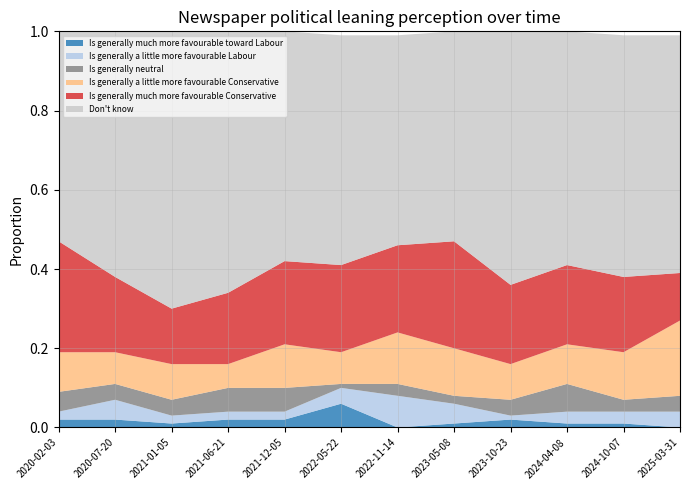

Reading left to right, transcribe all the data shown in this chart.

Is generally much more favourable toward Labour: 2020-02-03=0.0	2020-07-20=0.0	2021-01-05=0.0	2021-06-21=0.0	2021-12-05=0.0	2022-05-22=0.1	2022-11-14=0.0	2023-05-08=0.0	2023-10-23=0.0	2024-04-08=0.0	2024-10-07=0.0	2025-03-31=0.0
Is generally a little more favourable Labour: 2020-02-03=0.0	2020-07-20=0.1	2021-01-05=0.0	2021-06-21=0.0	2021-12-05=0.0	2022-05-22=0.0	2022-11-14=0.1	2023-05-08=0.1	2023-10-23=0.0	2024-04-08=0.0	2024-10-07=0.0	2025-03-31=0.0
Is generally neutral: 2020-02-03=0.1	2020-07-20=0.0	2021-01-05=0.0	2021-06-21=0.1	2021-12-05=0.1	2022-05-22=0.0	2022-11-14=0.0	2023-05-08=0.0	2023-10-23=0.0	2024-04-08=0.1	2024-10-07=0.0	2025-03-31=0.0
Is generally a little more favourable Conservative: 2020-02-03=0.1	2020-07-20=0.1	2021-01-05=0.1	2021-06-21=0.1	2021-12-05=0.1	2022-05-22=0.1	2022-11-14=0.1	2023-05-08=0.1	2023-10-23=0.1	2024-04-08=0.1	2024-10-07=0.1	2025-03-31=0.2
Is generally much more favourable Conservative: 2020-02-03=0.3	2020-07-20=0.2	2021-01-05=0.1	2021-06-21=0.2	2021-12-05=0.2	2022-05-22=0.2	2022-11-14=0.2	2023-05-08=0.3	2023-10-23=0.2	2024-04-08=0.2	2024-10-07=0.2	2025-03-31=0.1
Don't know: 2020-02-03=0.5	2020-07-20=0.6	2021-01-05=0.7	2021-06-21=0.7	2021-12-05=0.6	2022-05-22=0.6	2022-11-14=0.5	2023-05-08=0.5	2023-10-23=0.6	2024-04-08=0.6	2024-10-07=0.6	2025-03-31=0.6